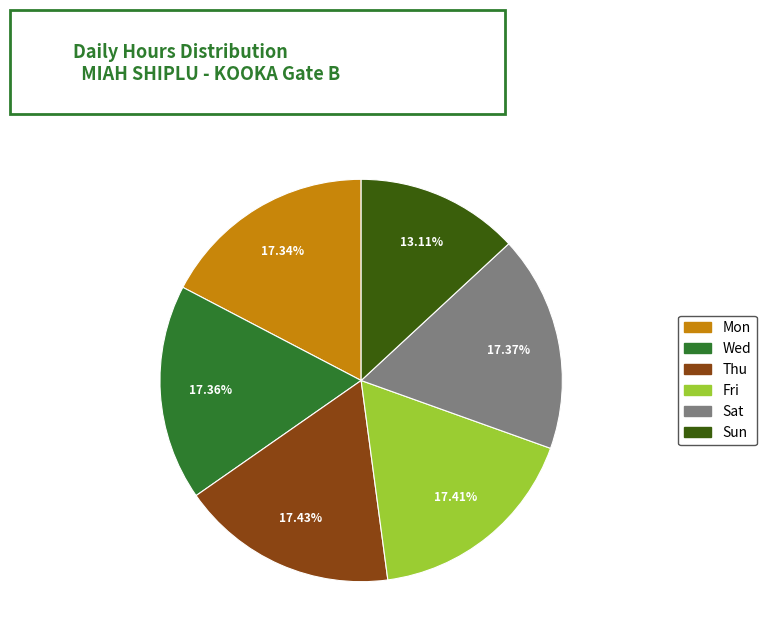

Is there a majority slice in this chart?

No